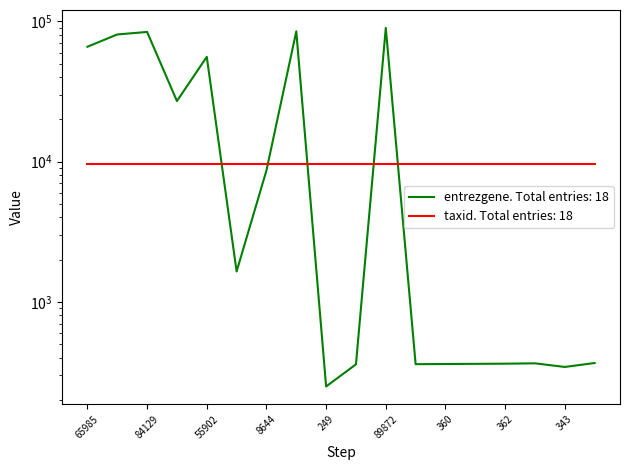

Between 1646 and 362, which is larger?

1646